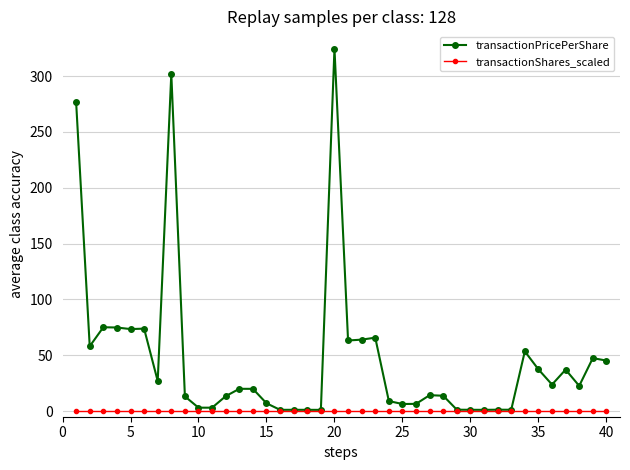

Which series has the largest total across all categories?

transactionPricePerShare